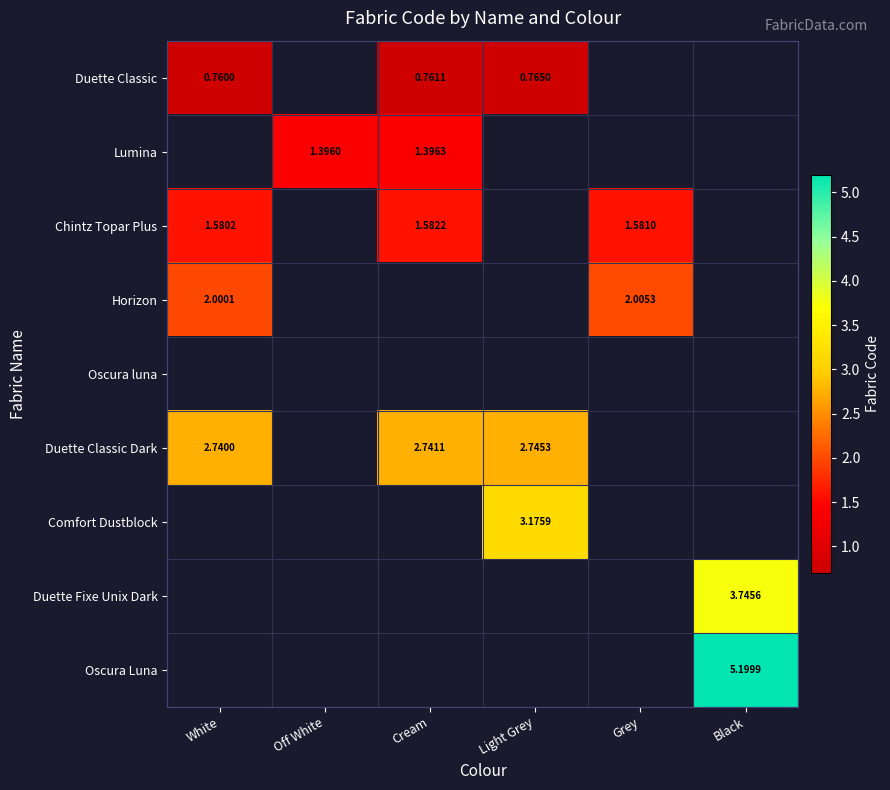

What is the spread (max minus min) of values at White?

2.0